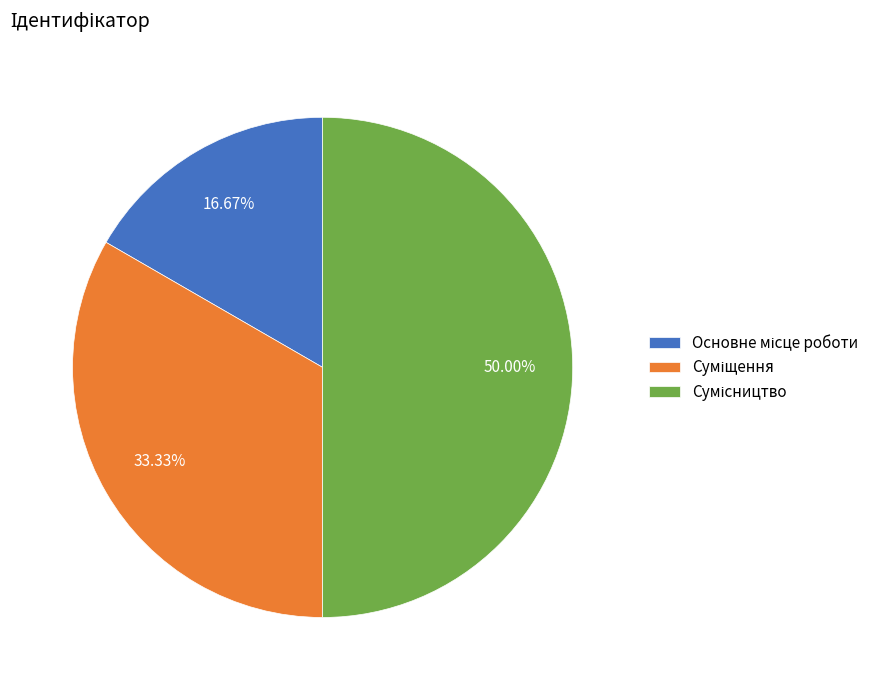

Approximately how many times larger is the value at Основне місце роботи compared to Сумісництво?

0.3